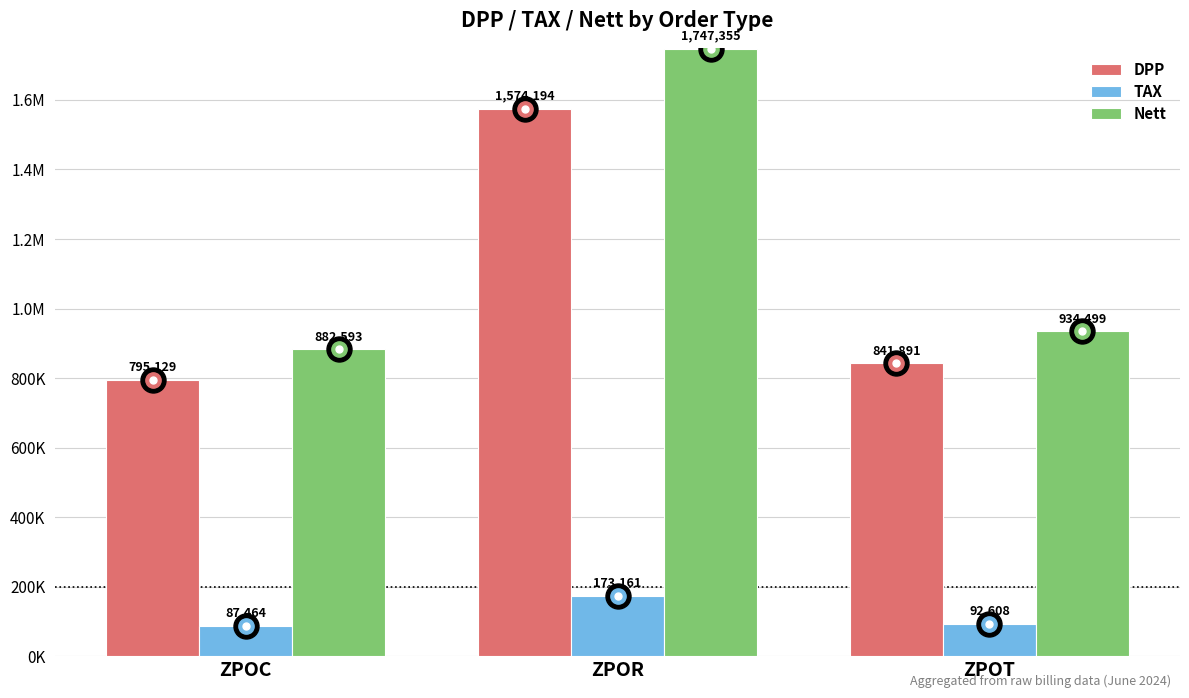

Rank the series by their maximum value, from highest to lowest.

Nett, DPP, TAX